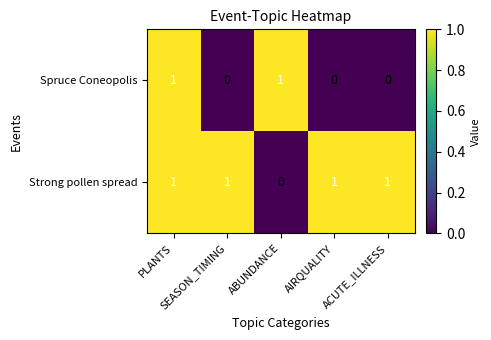

Count the Strong pollen spread values in the range 1 to 2.

4